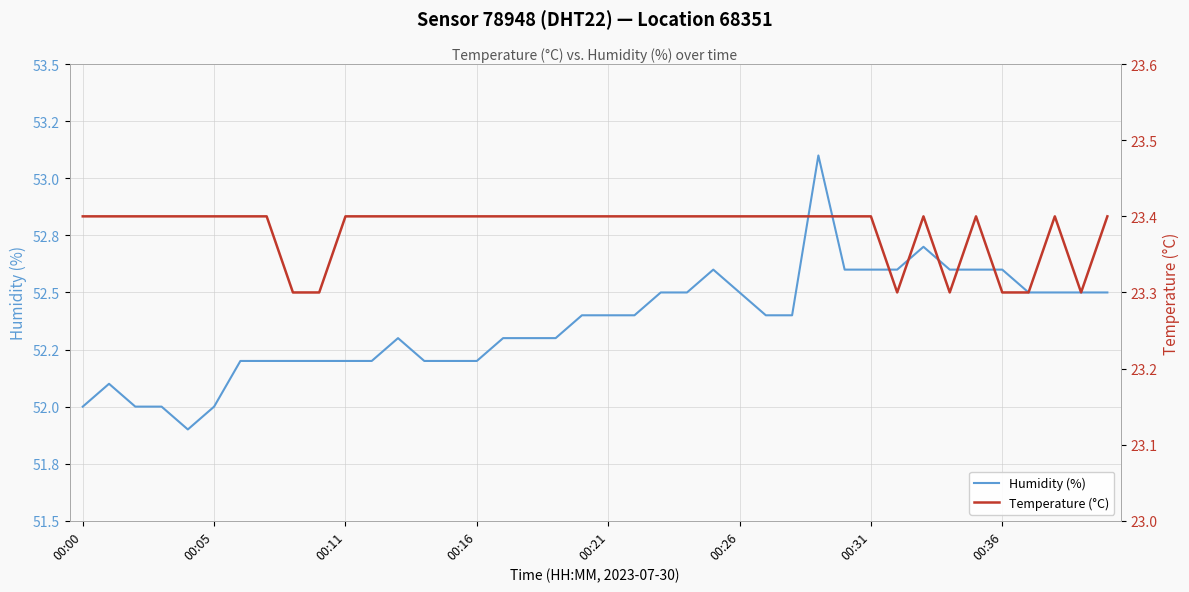

How many values in the Humidity (%) series are below 52?

1